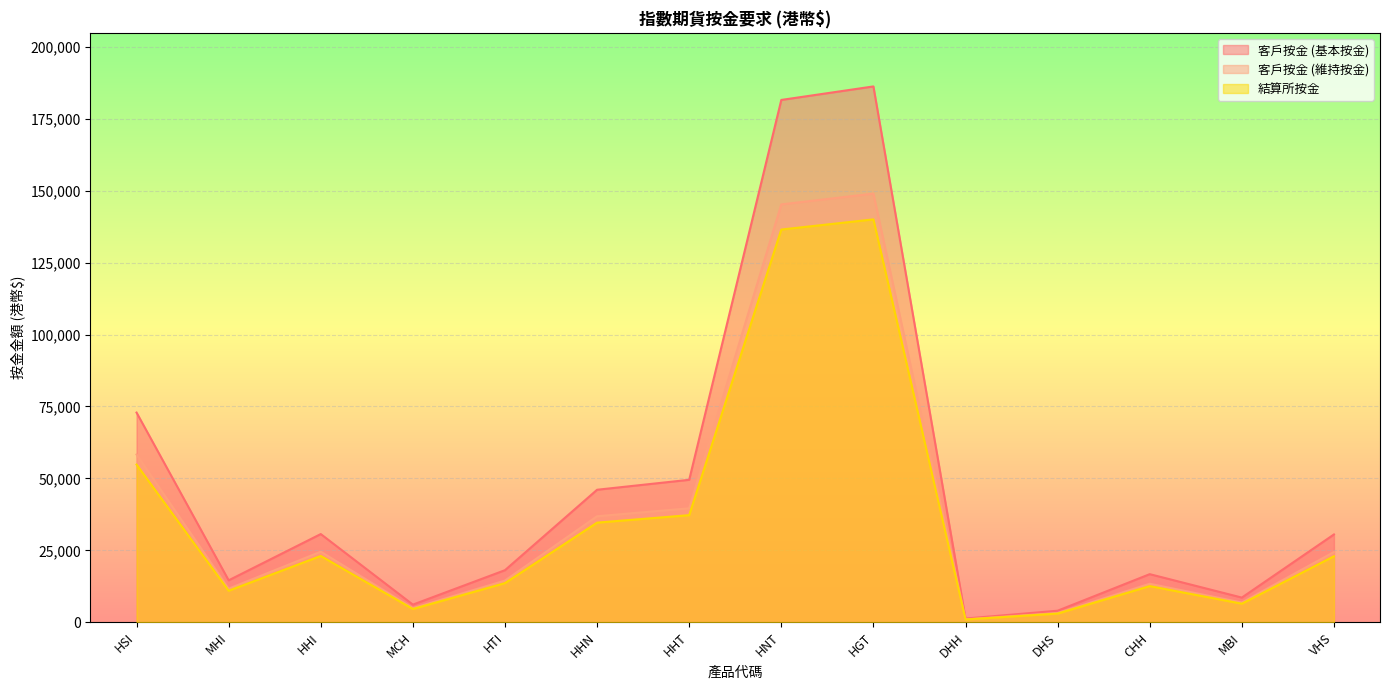

Rank the series by their maximum value, from highest to lowest.

客戶按金 (基本按金), 客戶按金 (維持按金), 結算所按金